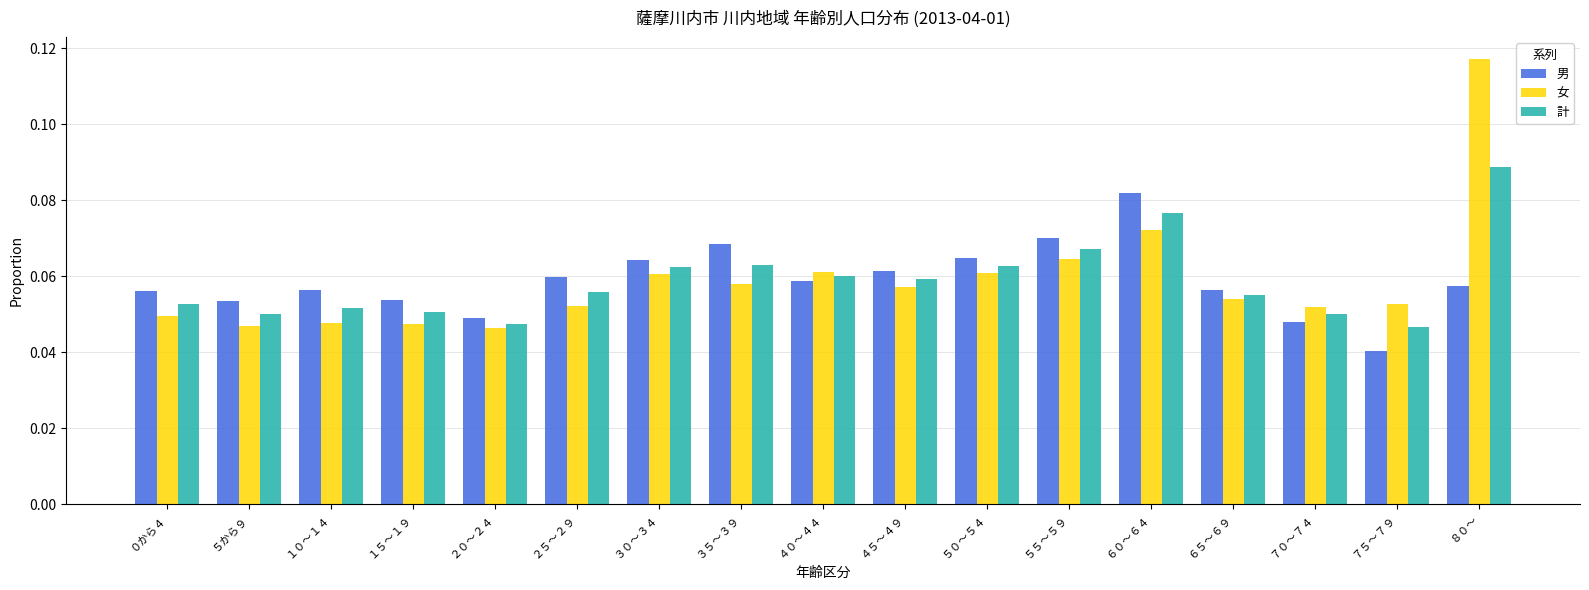

At ７５～７９, list the series in order from smallest to largest.

男, 計, 女